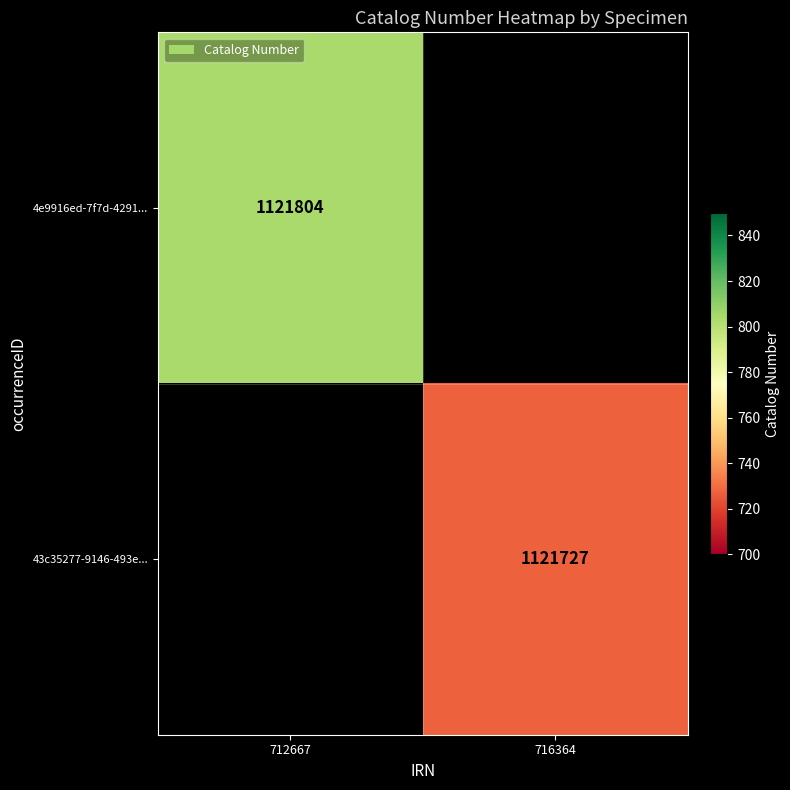

The value of 43c35277-9146-493e... at 716364 is 407844. True or false?

False